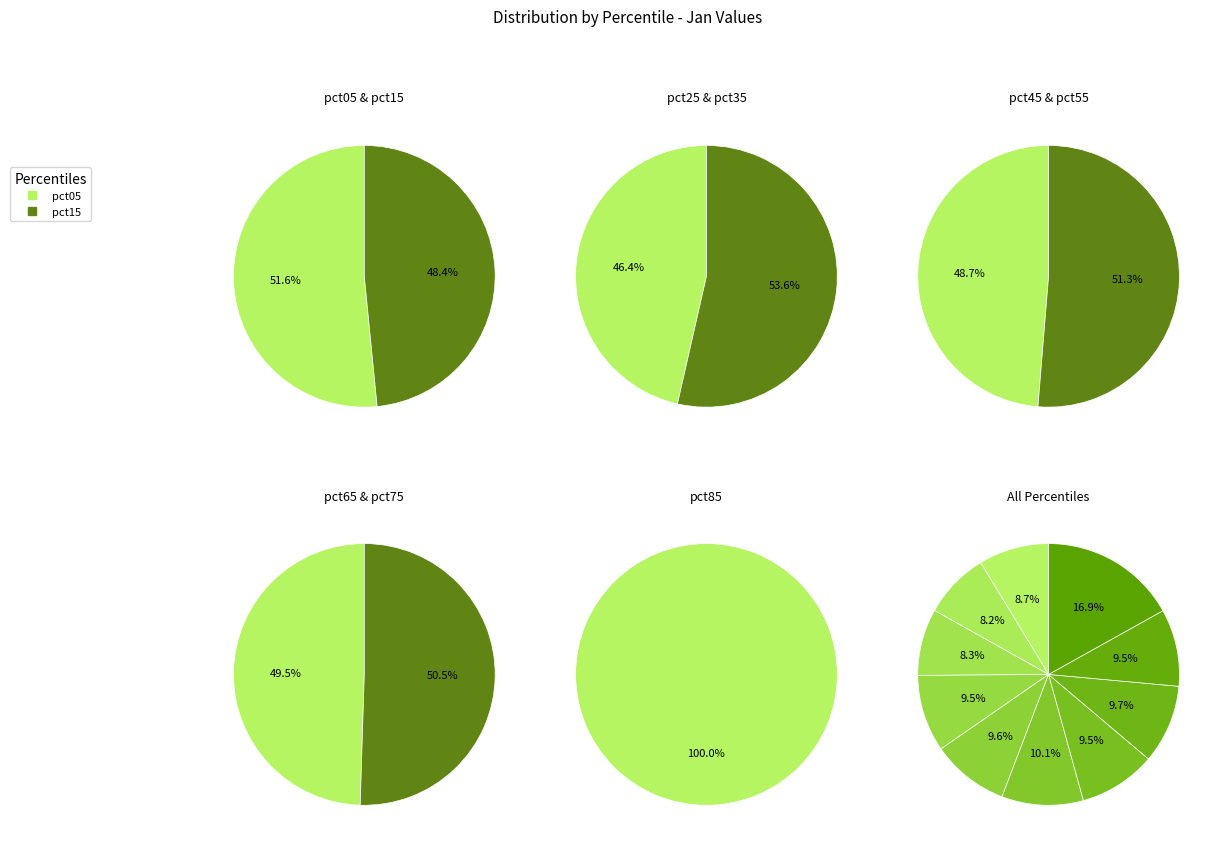

To the nearest percent, what is the combined percentage of pct45 and pct55?

20%